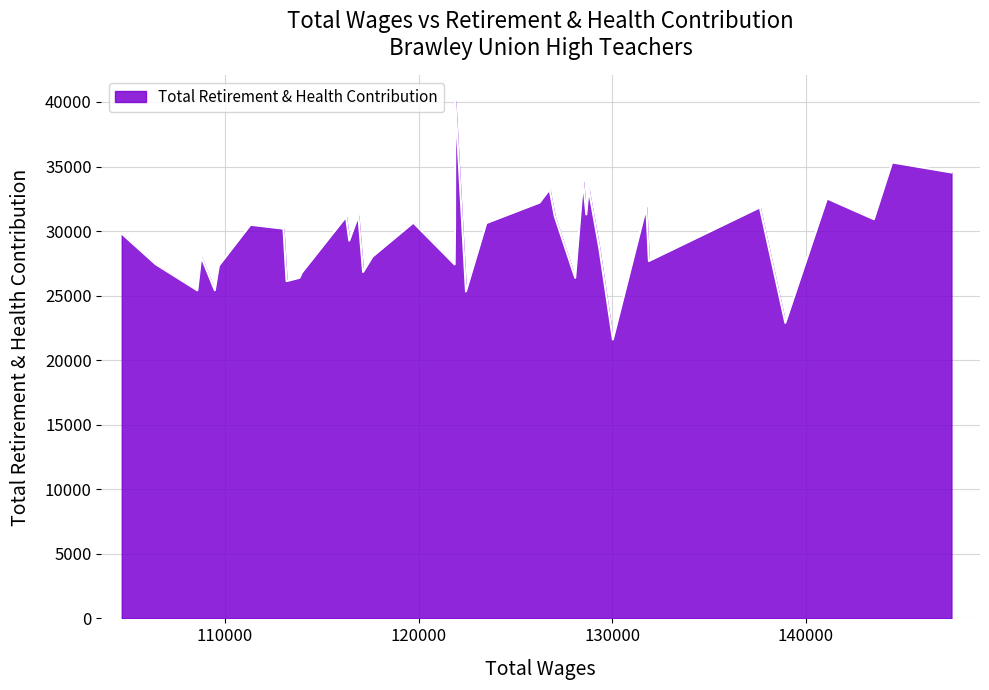

What is the difference between the maximum and minimum values?

18455